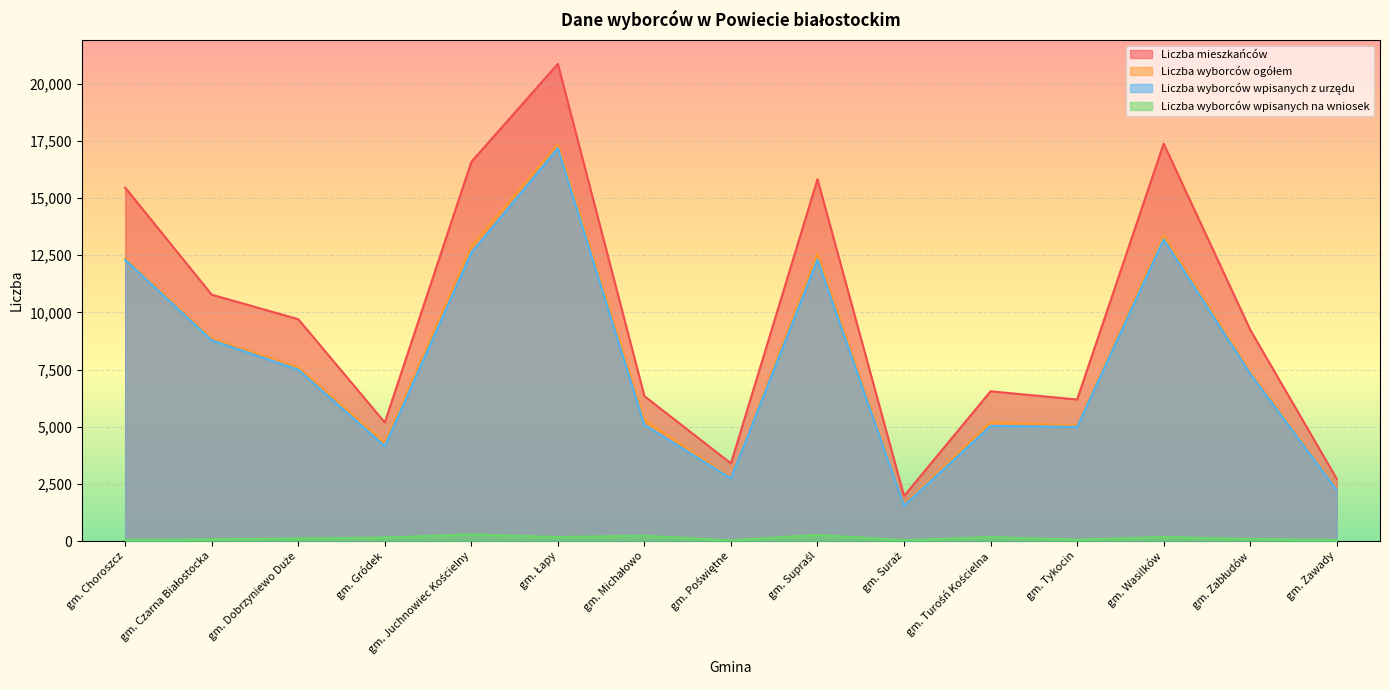

What is the average value of the Liczba wyborców ogółem series?

7928